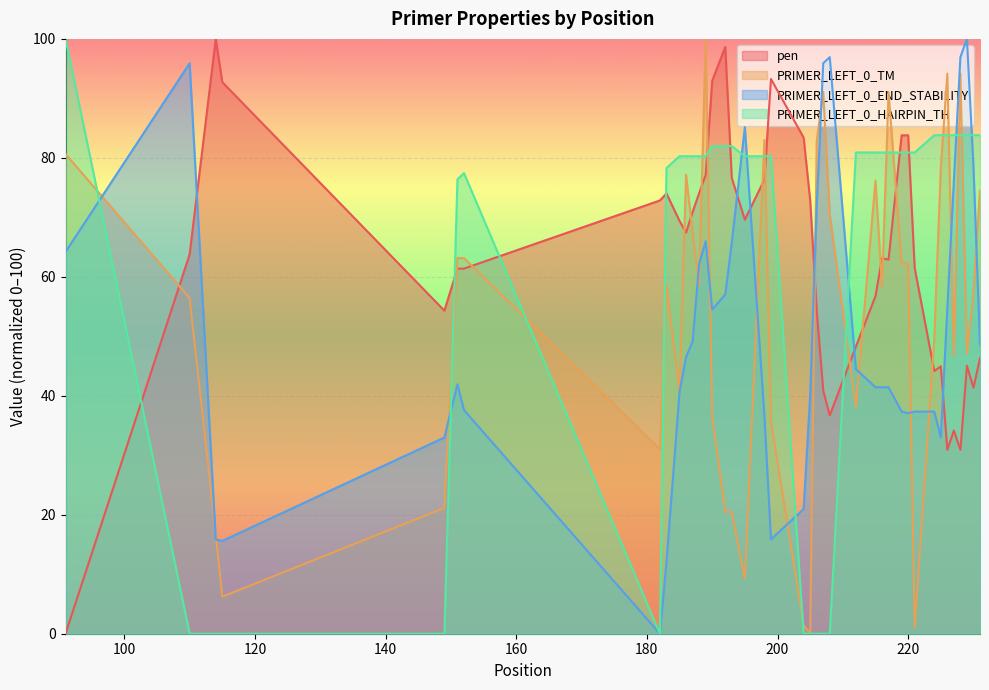

At which category is the sum across all series the highest?

189